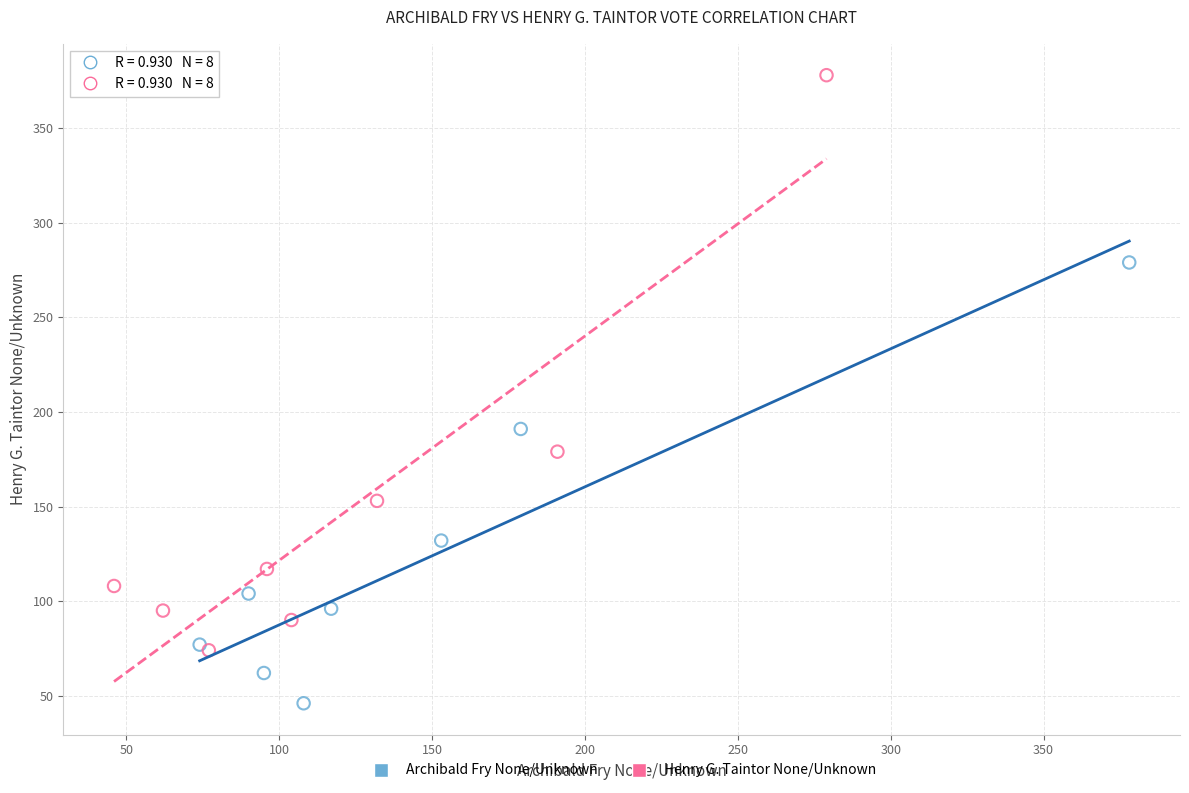

Which series reaches the minimum Y coordinate?

Archibald Fry None/Unknown